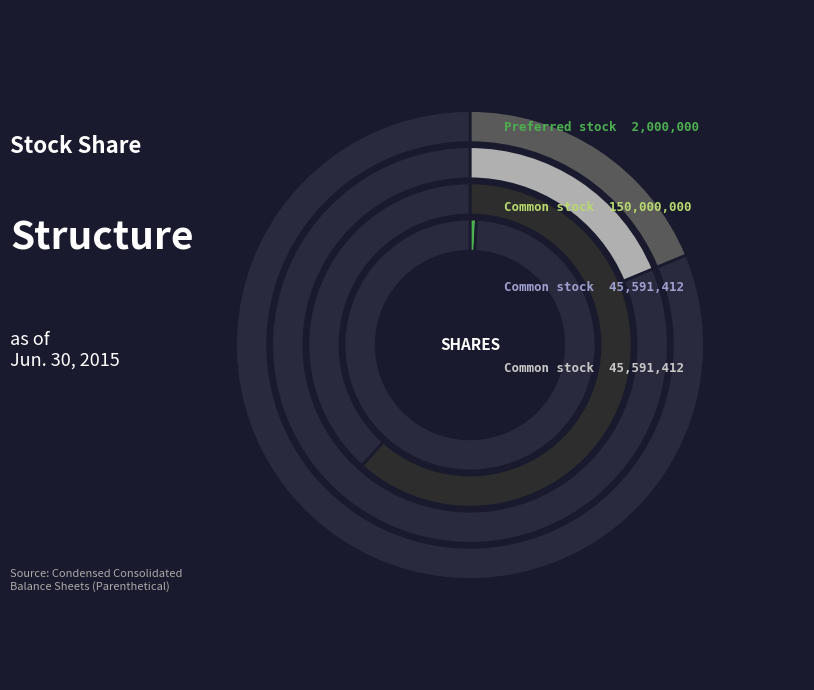

Combined, what portion of the pie is Common stock, shares issued and Common stock, shares outstanding?

37.5%